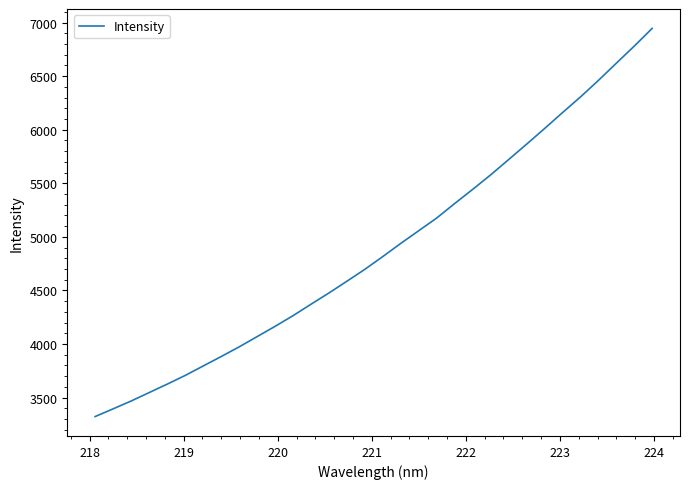

What is the difference between the maximum and minimum values?

3621.8